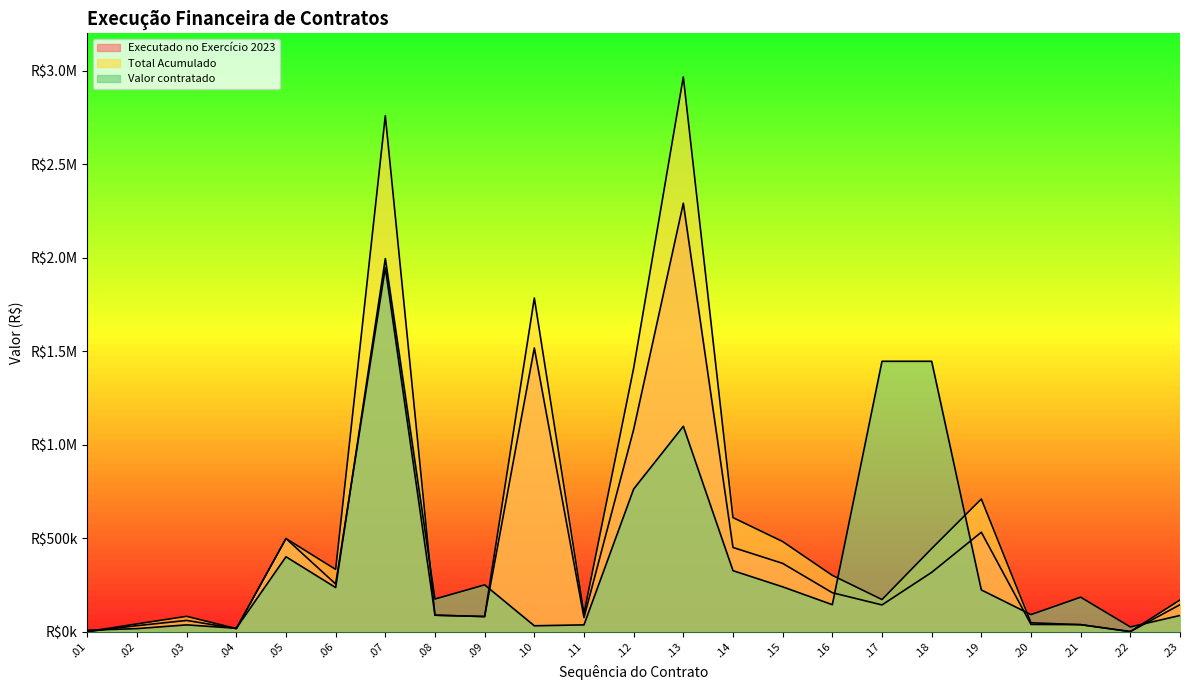

True or false: Total Acumulado and Executado no Exercício 2023 intersect in this chart.

False